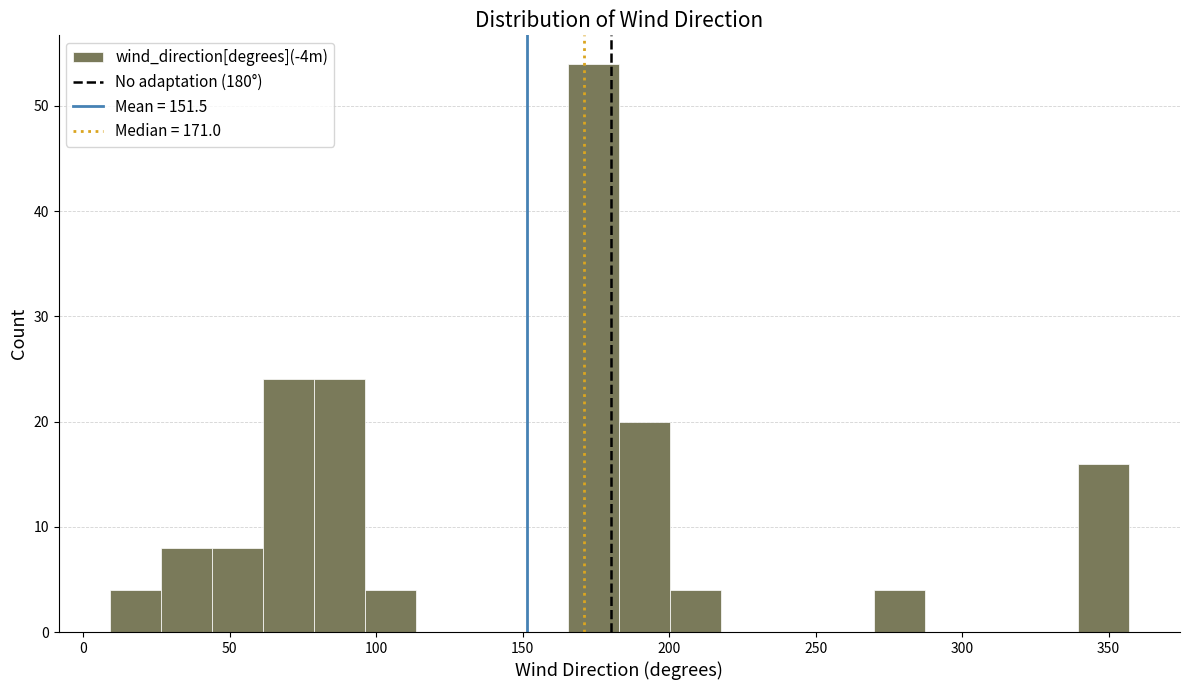

Around what value on the x-axis is the tallest bar? Give the approximate position of its centre, as read against the axis.

175